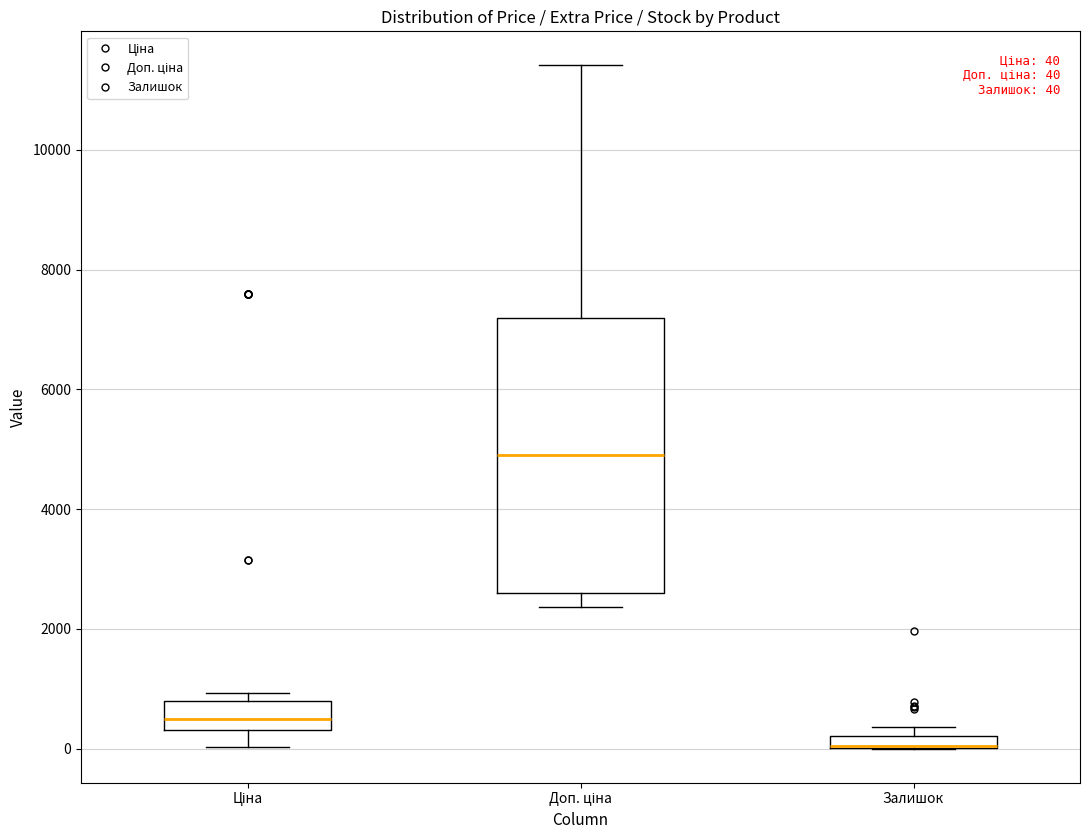

Comparing the boxes themselves (not the whiskers), which one is the tallest?

Доп. ціна